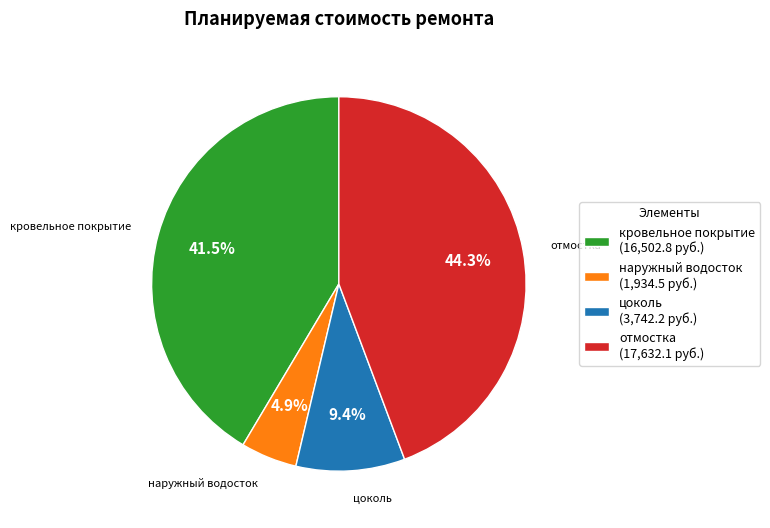

Between кровельное покрытие and наружный водосток, which is larger?

кровельное покрытие